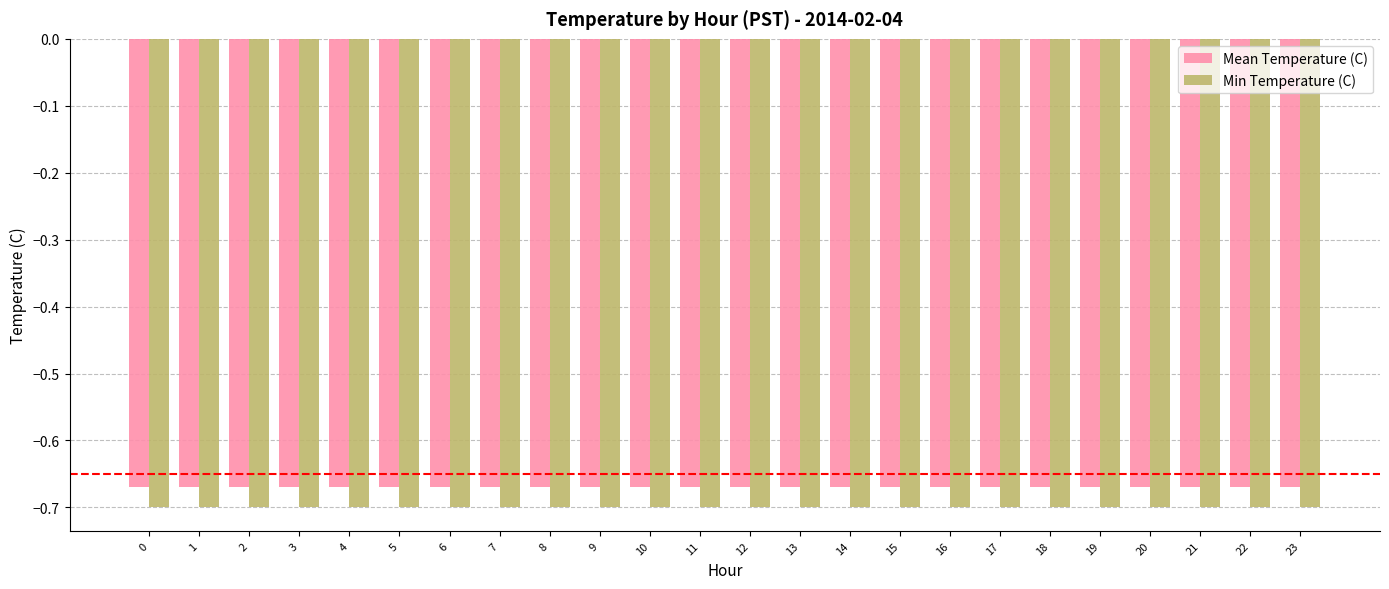

What are all the series names shown in the legend?

Mean Temperature (C), Min Temperature (C)